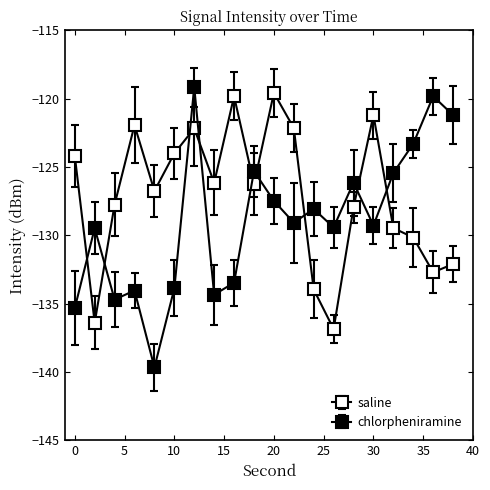

What is the average value of the chlorpheniramine series?

-128.9